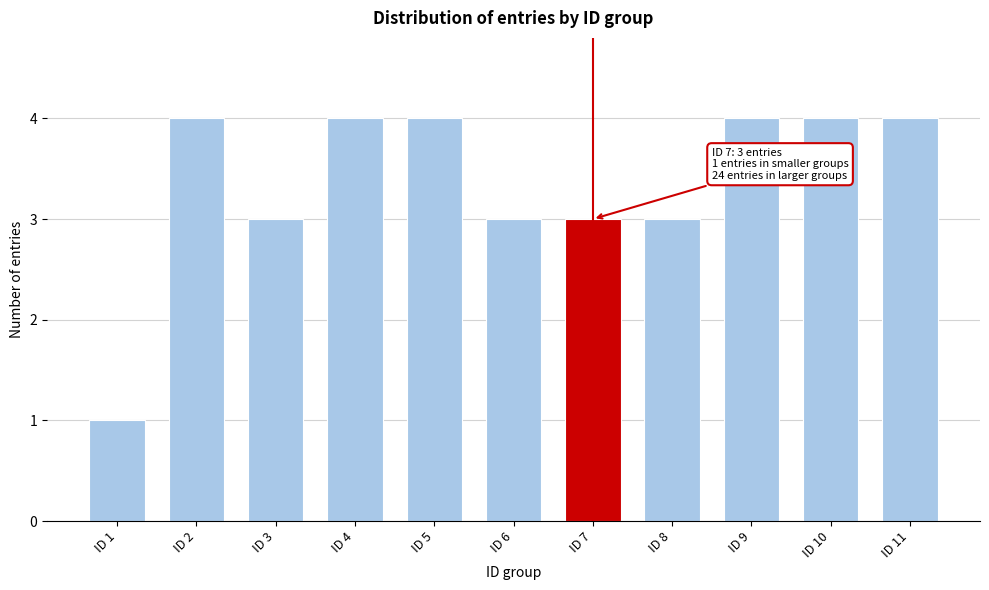

Reading right to left, what are all the values shown in this chart?

4	4	4	3	3	3	4	4	3	4	1